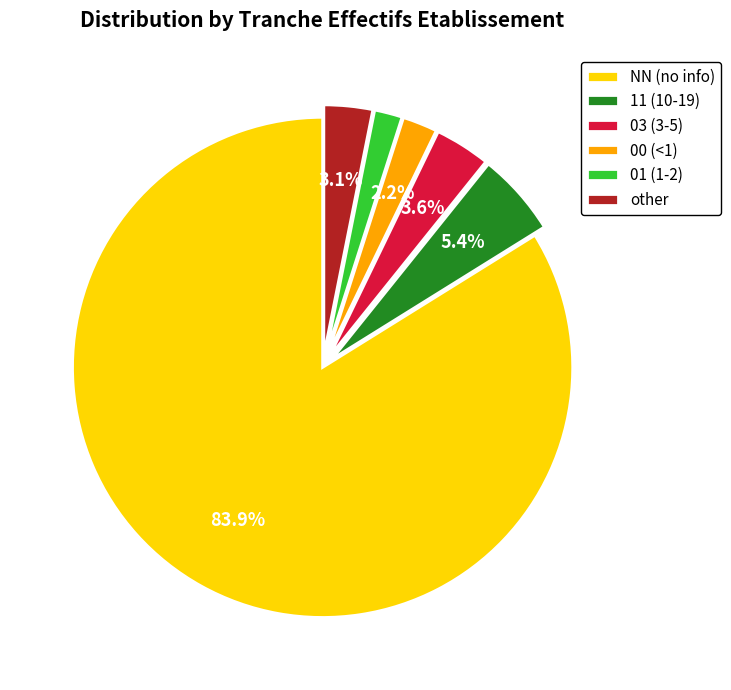

Which category accounts for the majority?

NN